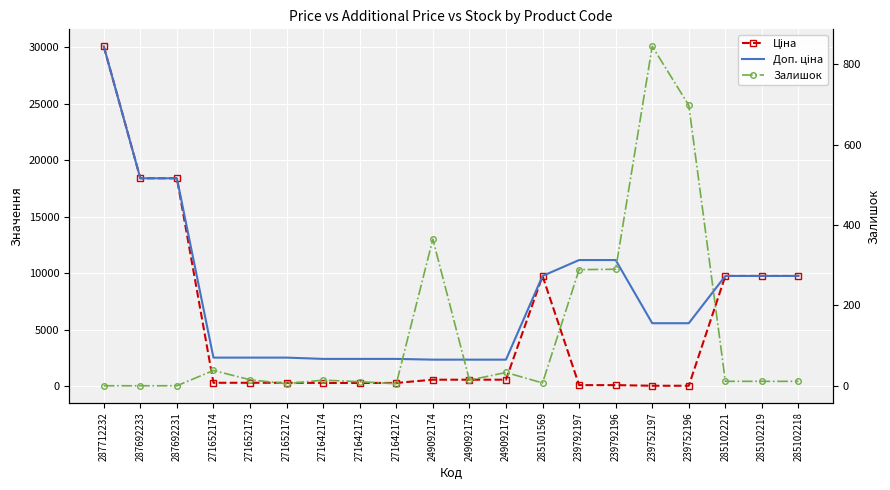

What is the sum of the Залишок values at 271642172 and 285102219?

16.0